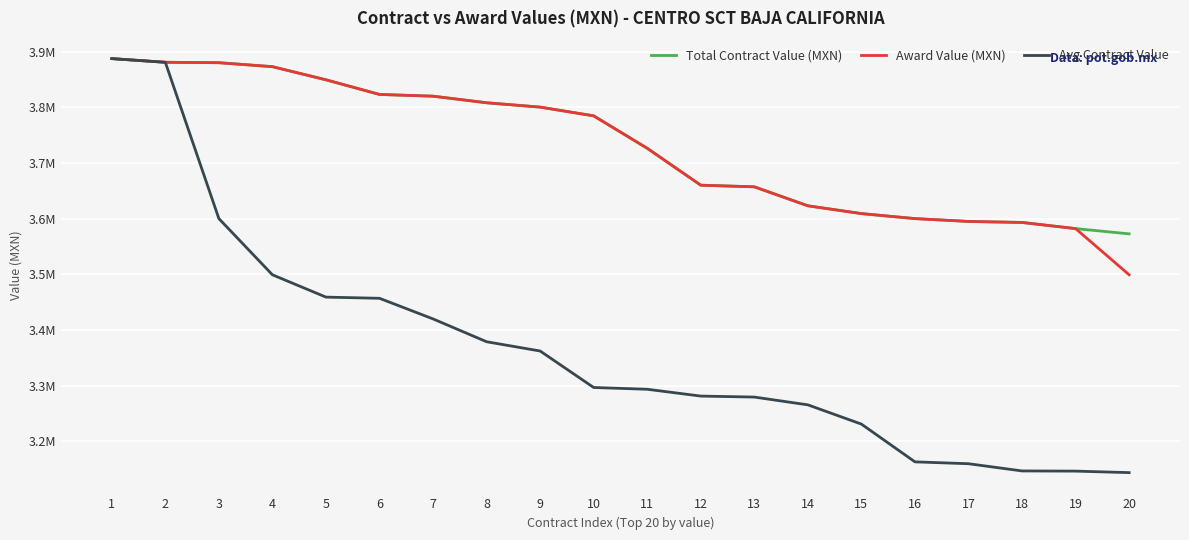

Is this an area chart (filled region under the line)?

No